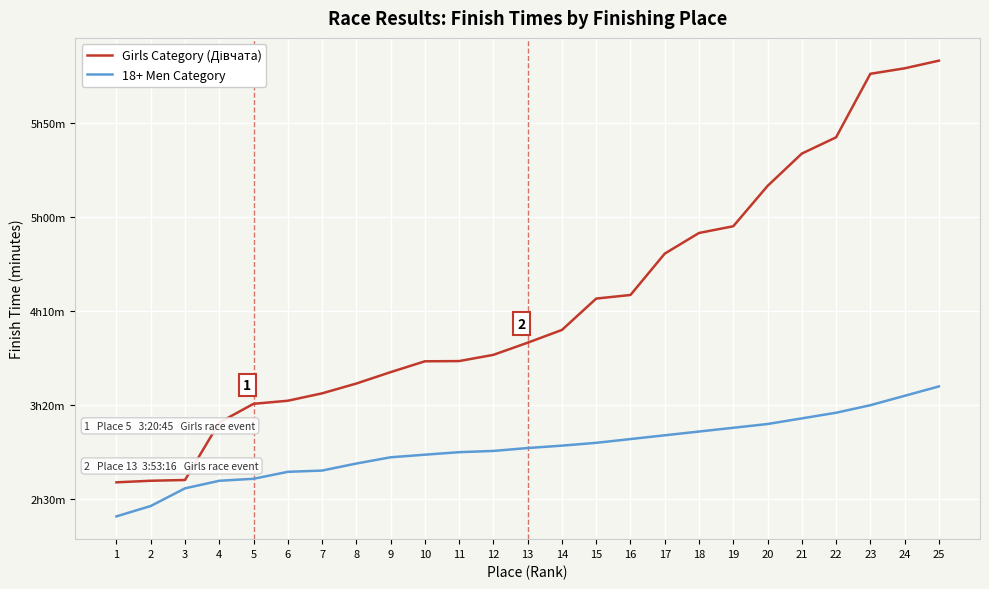

Does the chart display data point markers on the line(s)?

No